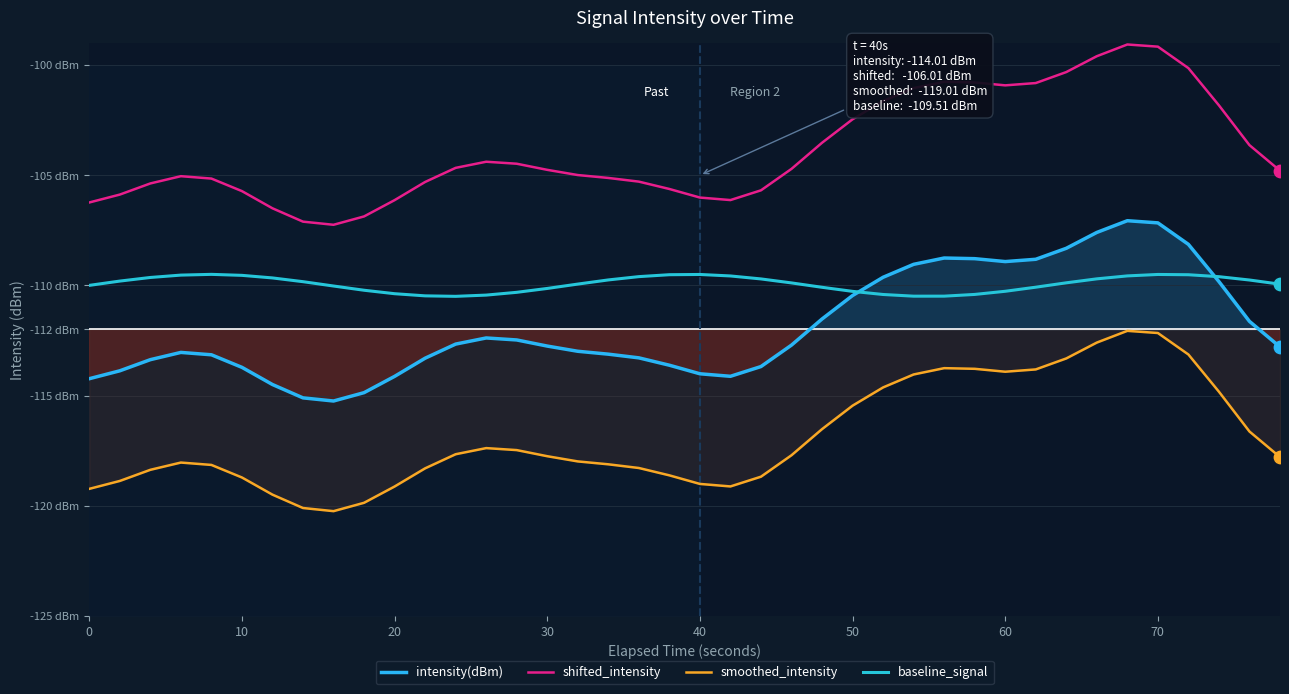

What are all the series names shown in the legend?

intensity(dBm), shifted_intensity, smoothed_intensity, baseline_signal